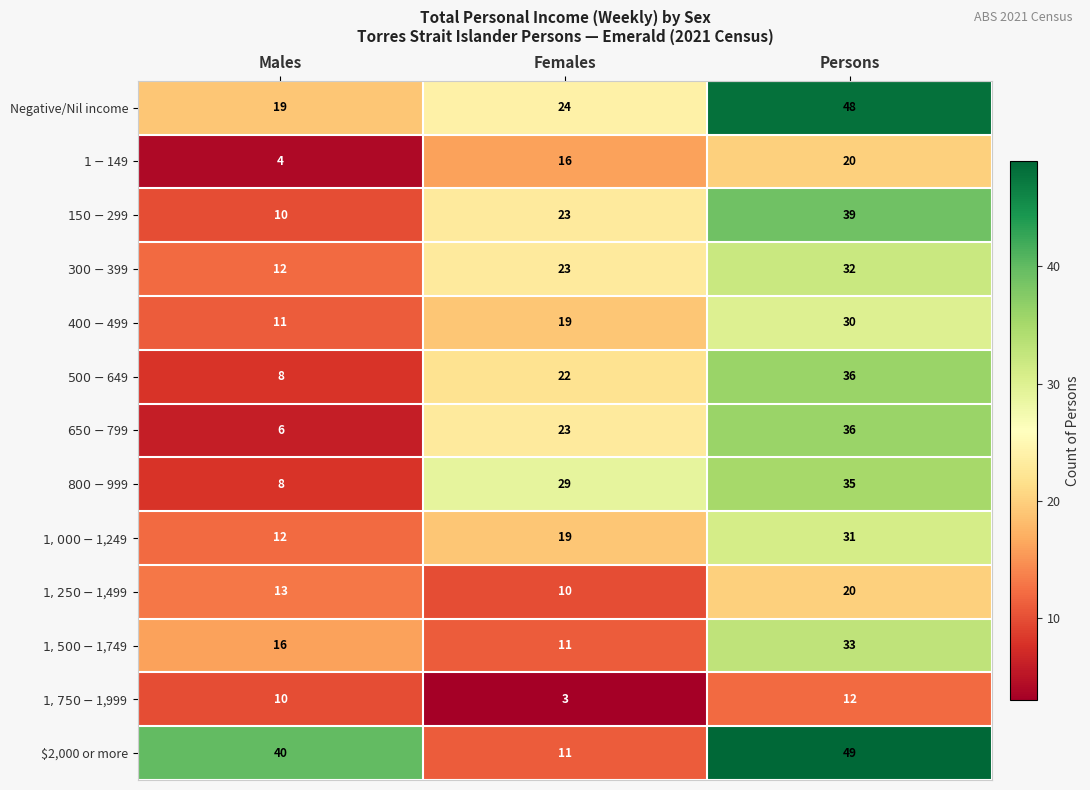

The Negative/Nil income series shows 24 at Females. True or false?

True